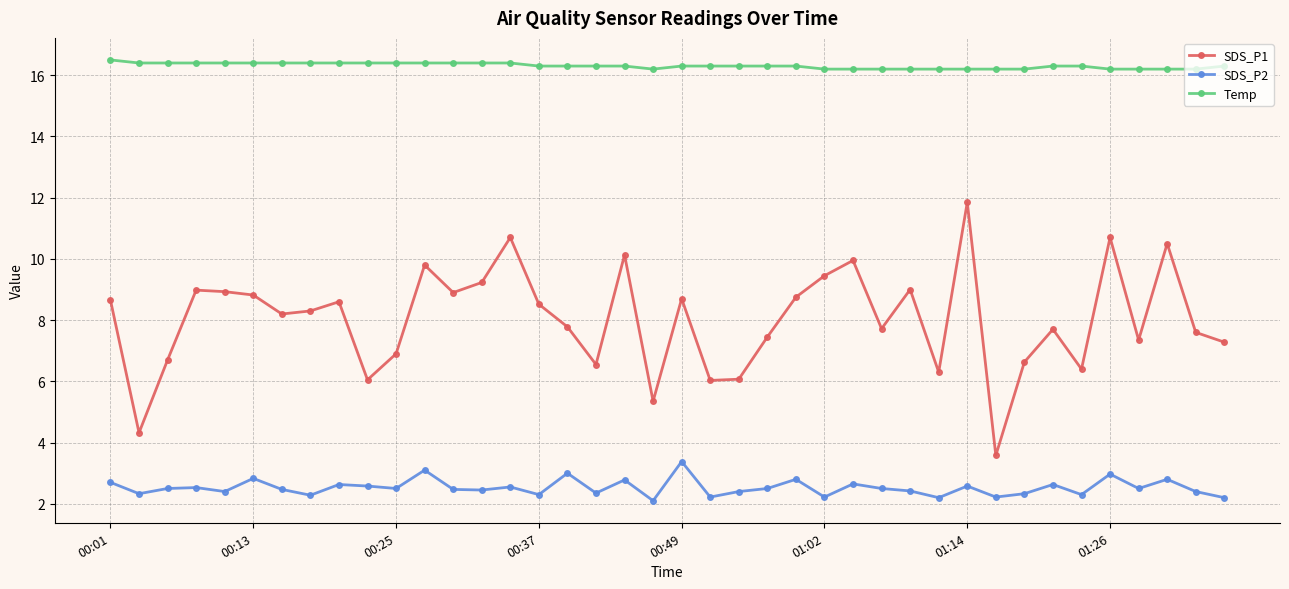

True or false: SDS_P2 has more than 2 interior local peaks.

True